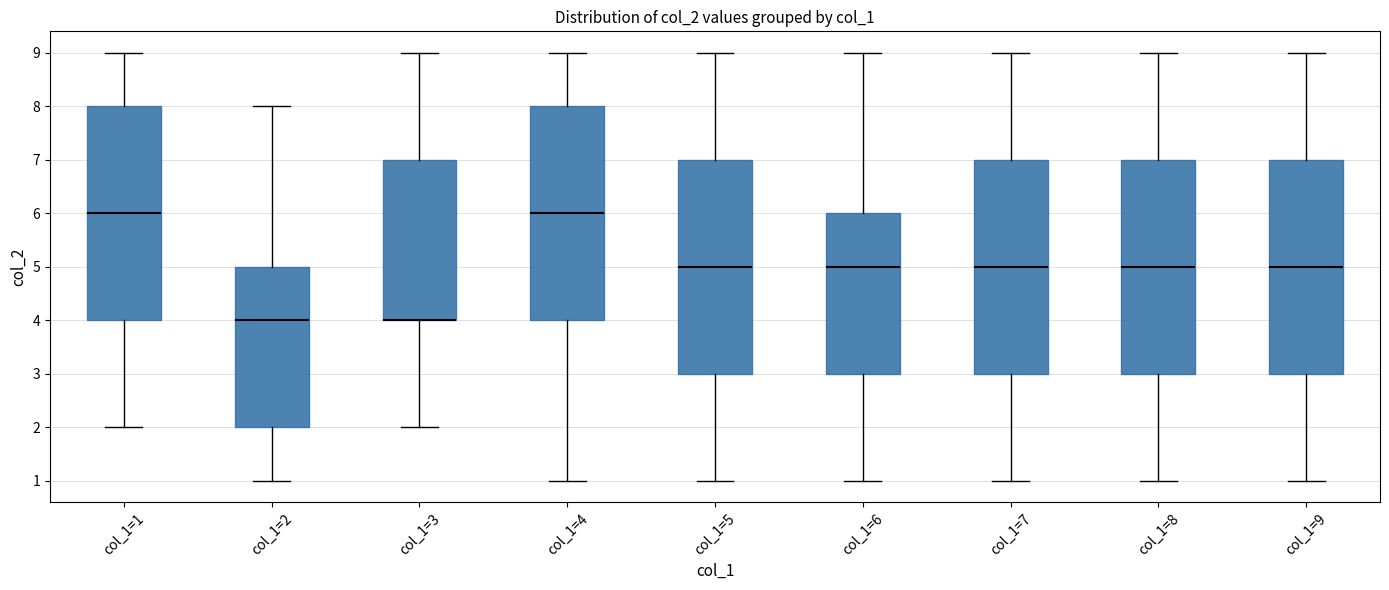

Reading left to right, read every box against the y-axis: the position of its median line, the range the box covers, and the ends of its whiskers. The values are not printed on the chart, so give them approximately, as read against the axis.

col_1=1: median 6, box 4 to 8, whiskers 2 to 9
col_1=2: median 4, box 2 to 5, whiskers 1 to 8
col_1=3: median 4 (drawn on the box's lower edge), box 4 to 7, whiskers 2 to 9
col_1=4: median 6, box 4 to 8, whiskers 1 to 9
col_1=5: median 5, box 3 to 7, whiskers 1 to 9
col_1=6: median 5, box 3 to 6, whiskers 1 to 9
col_1=7: median 5, box 3 to 7, whiskers 1 to 9
col_1=8: median 5, box 3 to 7, whiskers 1 to 9
col_1=9: median 5, box 3 to 7, whiskers 1 to 9